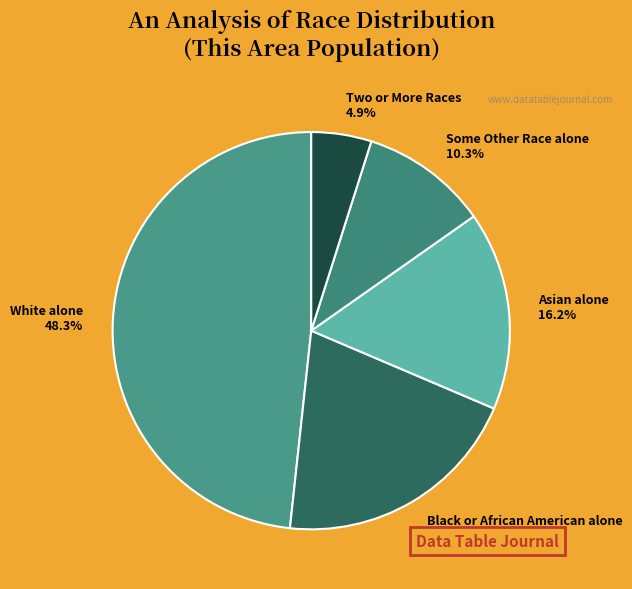

What is the smallest slice in the pie chart?

Two or More Races